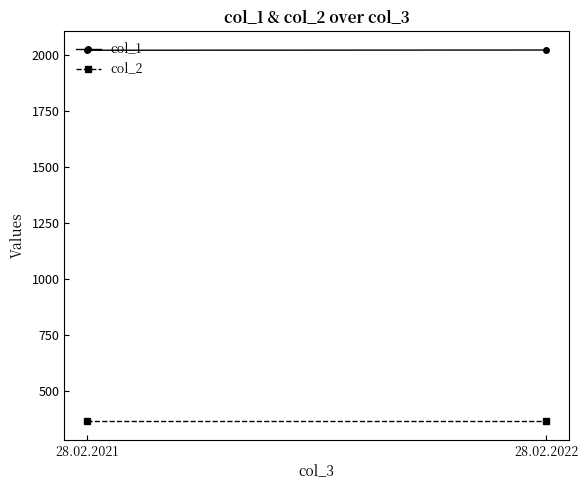

How many data points does each series have?

2